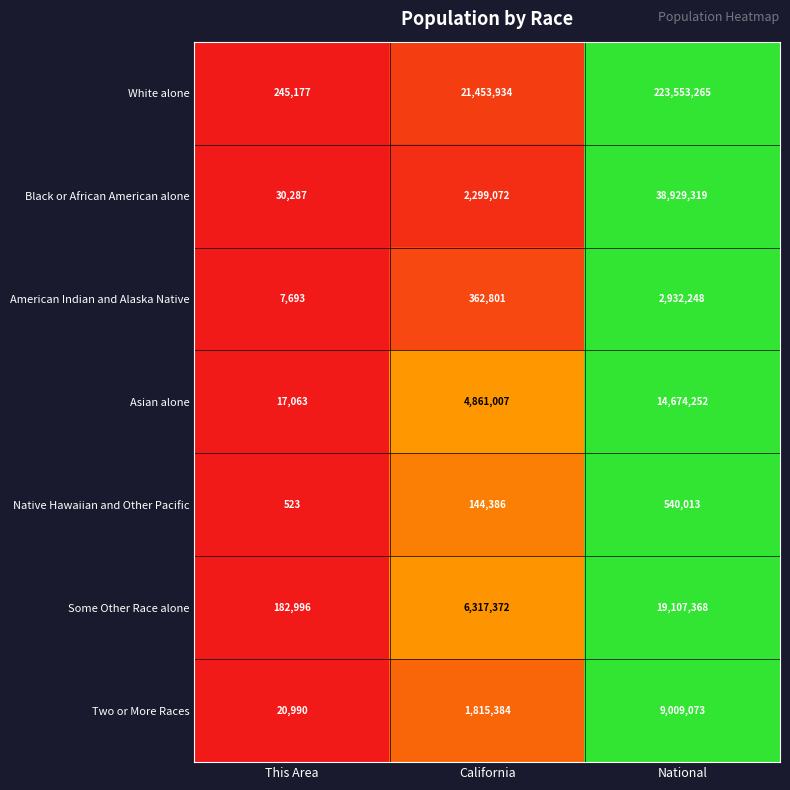

How many categories are shown in the chart?

3